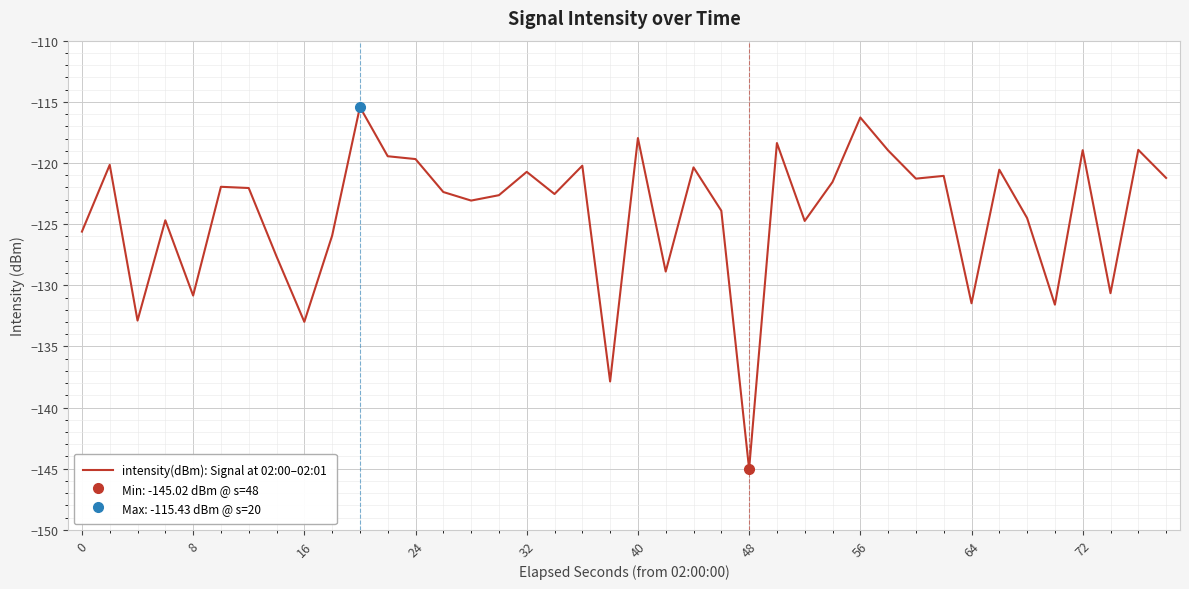

What is the maximum value for intensity(dBm): Signal at 02:00–02:01?

-115.4